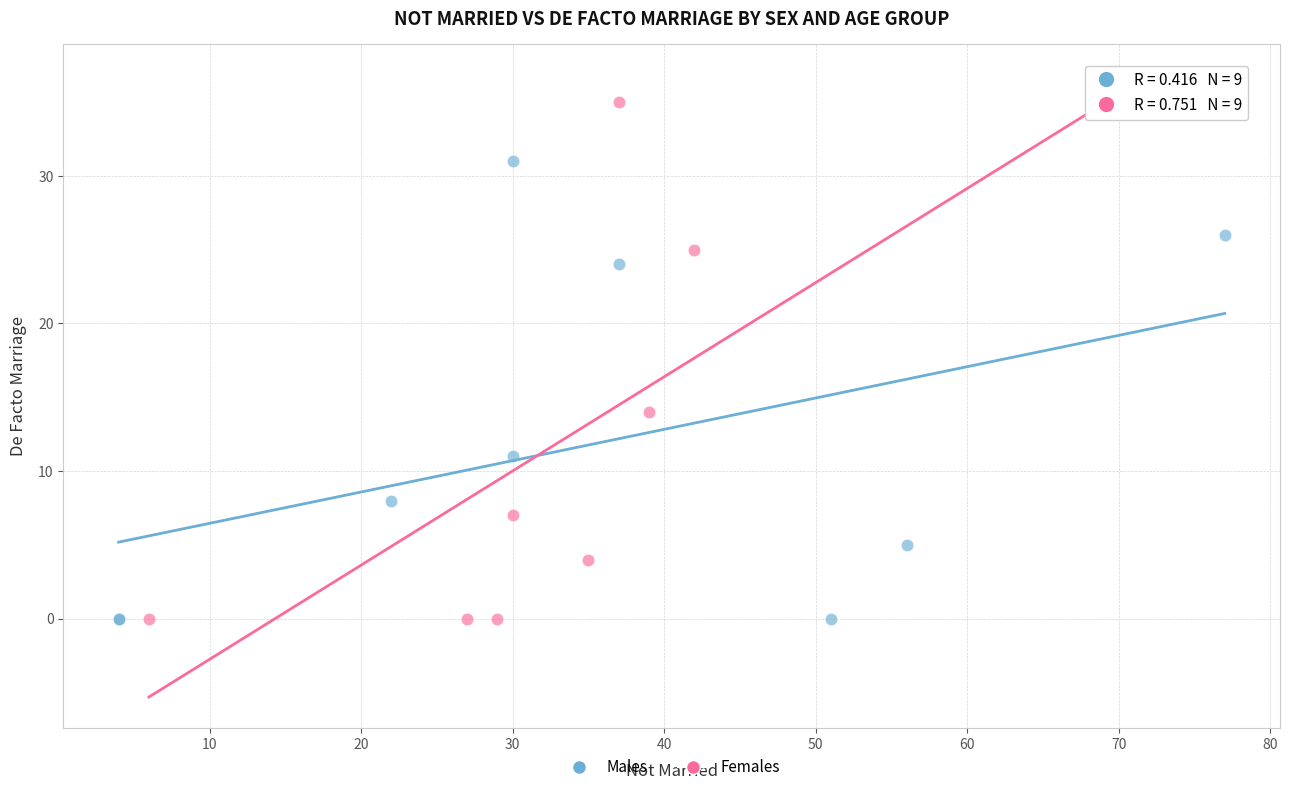

Which series has the largest Y range (max minus min)?

Females